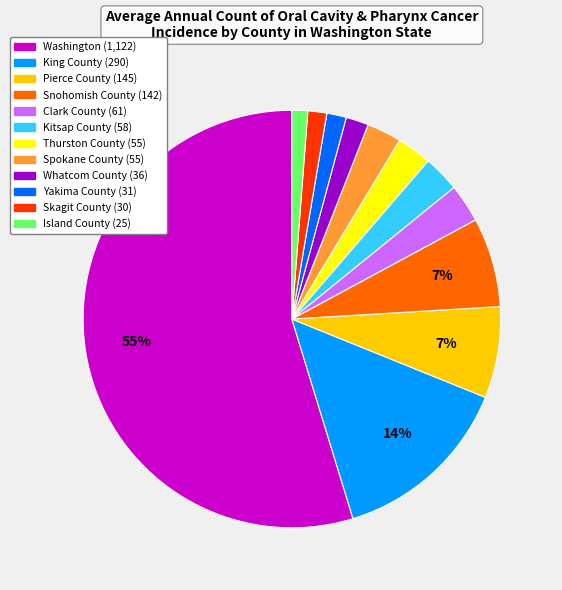

How many slices are in this pie chart?

12